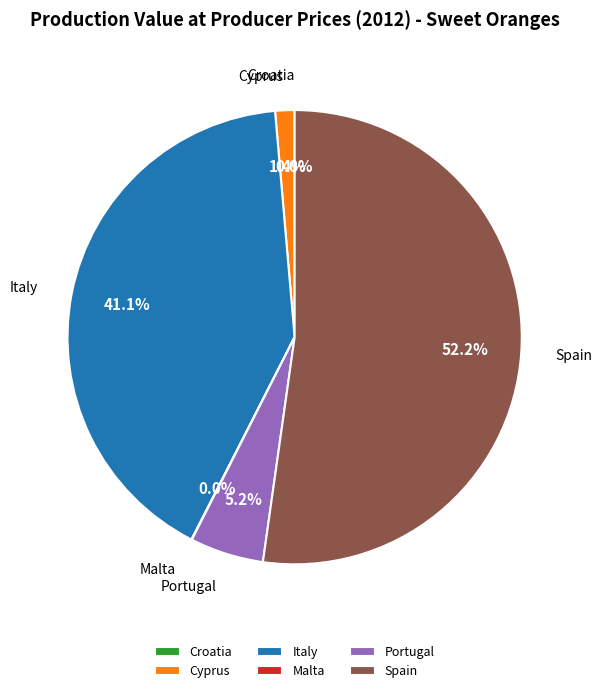

The Italy slice represents 53% of the pie. True or false?

False